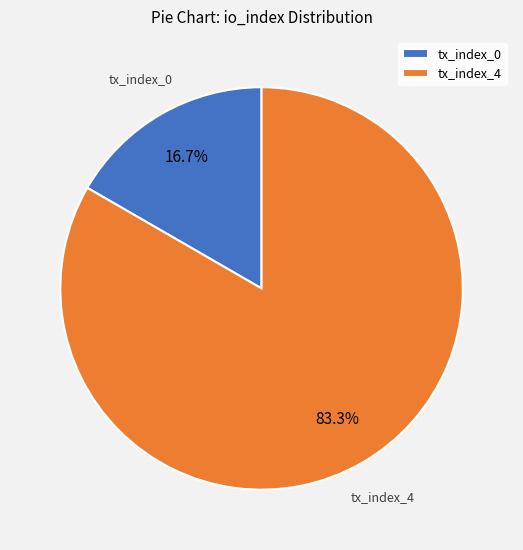

To the nearest percent, what is the difference between the tx_index_4 and tx_index_0 slice percentages?

67%